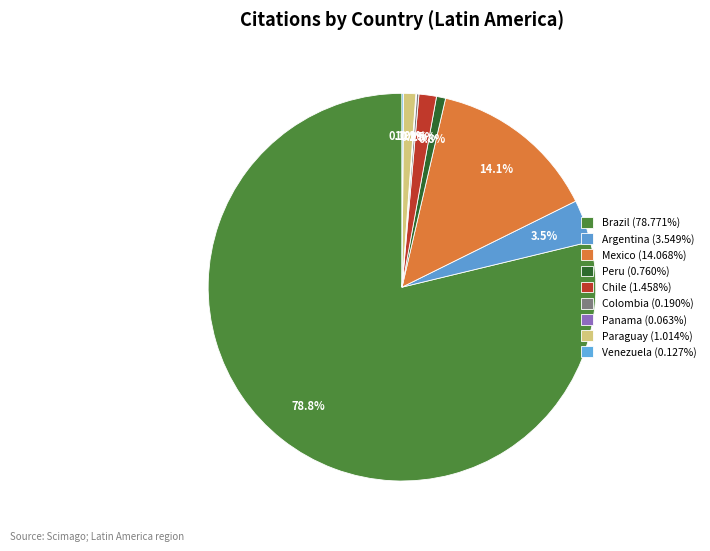

The Argentina slice represents 12% of the pie. True or false?

False